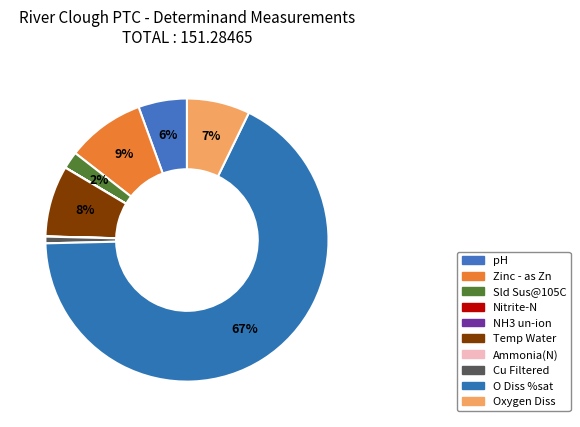

To the nearest percent, what is the difference between the largest and smallest slice percentages?

67%